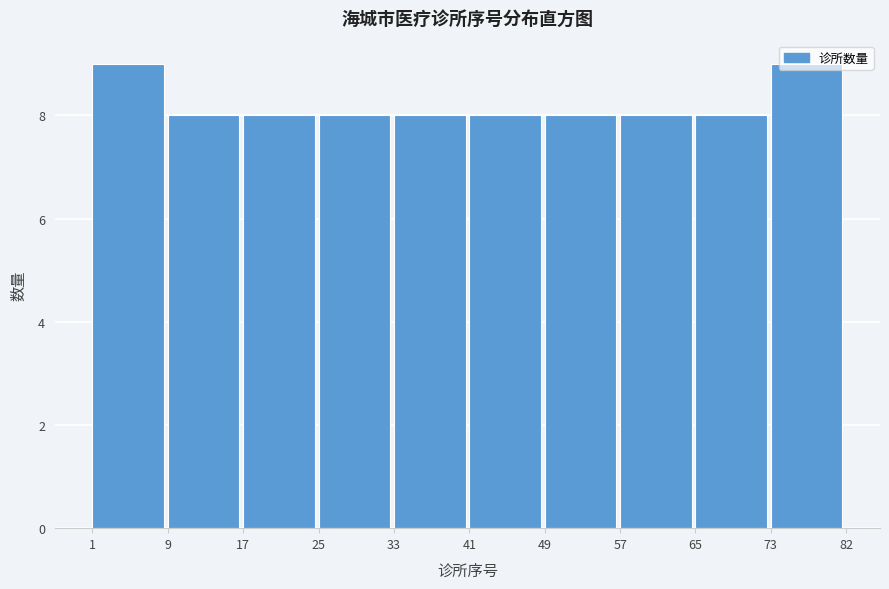

What is the value of the 4th bar from the left?

8